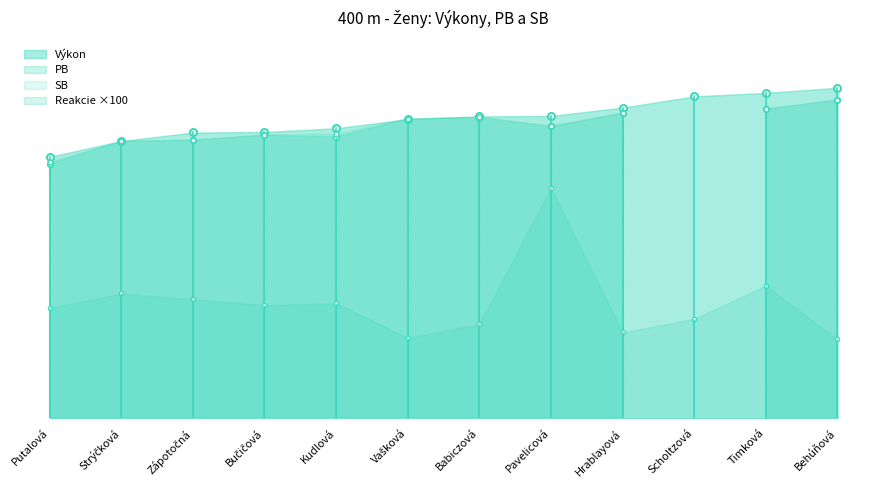

Reading right to left, list all the values displayed in this chart.

16.2	27.2	20.4	17.6	47.3	19.3	16.5	23.6	23.2	24.4	25.6	22.6